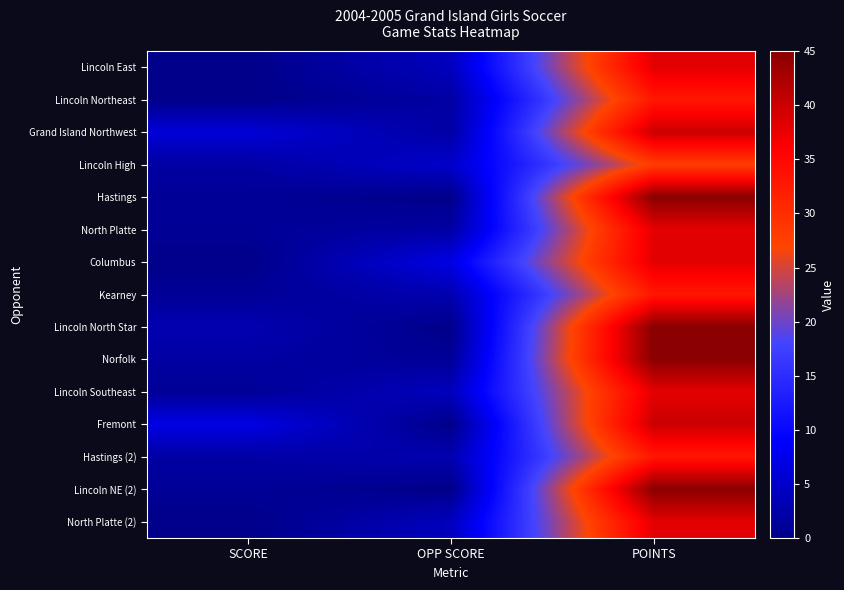

Rank the series at POINTS from lowest to highest value.

Lincoln High, Lincoln Northeast, Kearney, Hastings (2), Lincoln East, North Platte, Columbus, Lincoln Southeast, North Platte (2), Grand Island Northwest, Fremont, Hastings, Lincoln North Star, Norfolk, Lincoln NE (2)